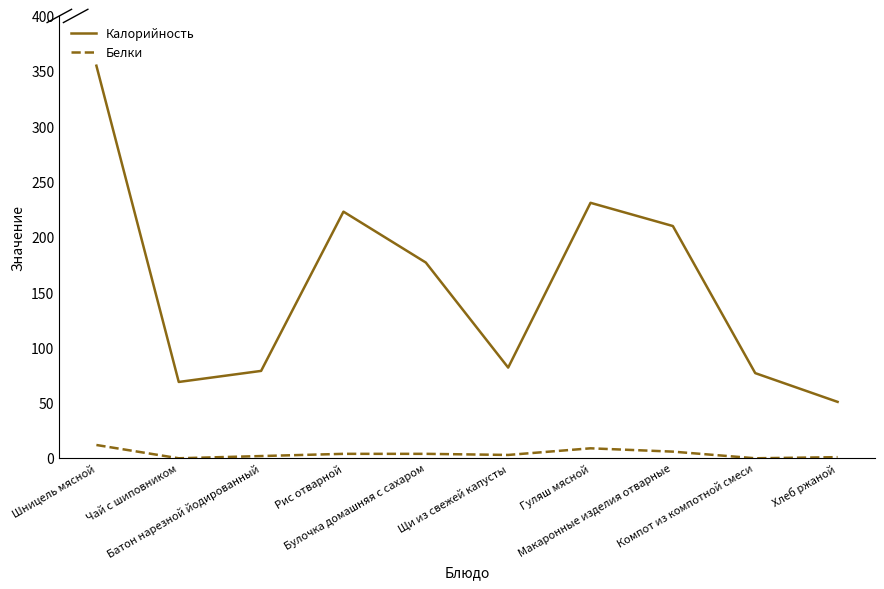

What is the average value of the Белки series?

4